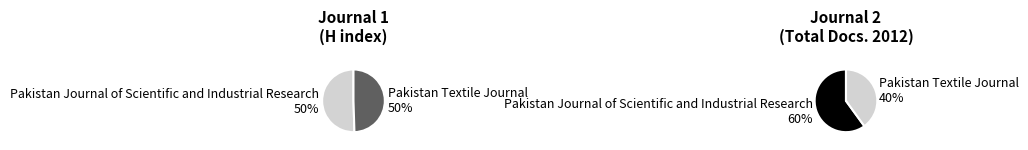

What is the smallest slice in the pie chart?

Pakistan Textile Journal